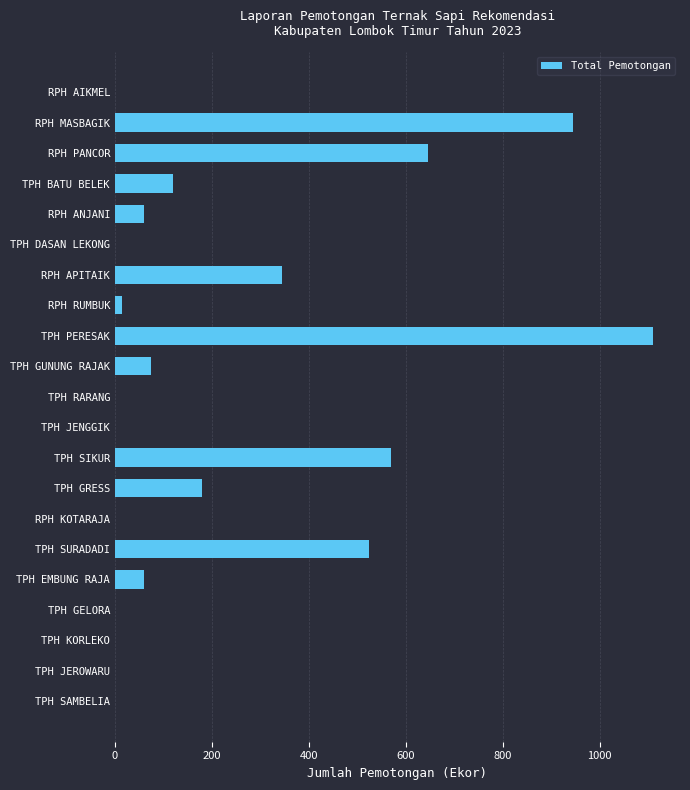

What is the greatest value displayed?

1110